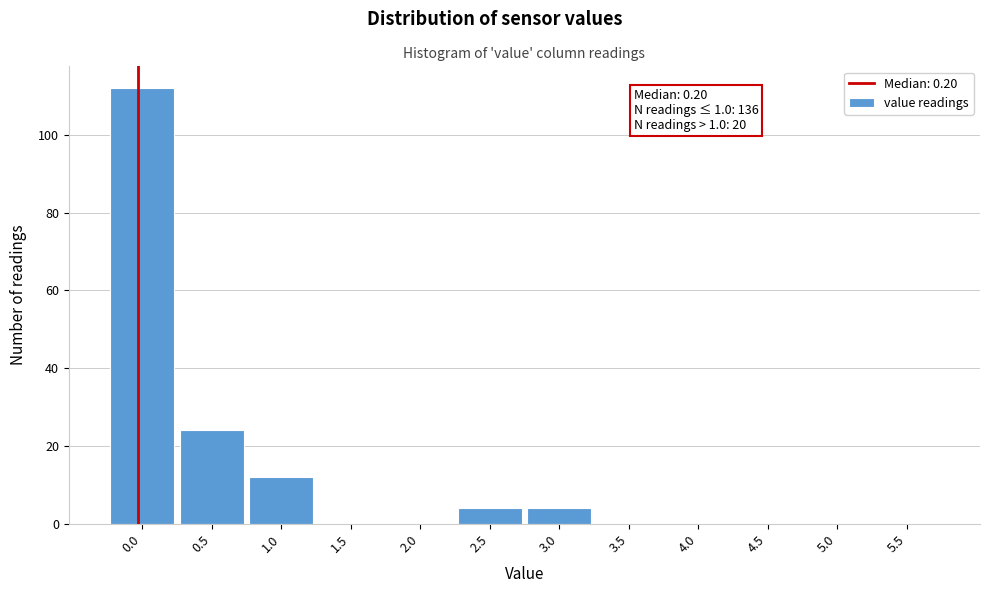

Reading right to left, list all the values displayed in this chart.

5.5=0	5.0=0	4.5=0	4.0=0	3.5=0	3.0=4	2.5=4	2.0=0	1.5=0	1.0=12	0.5=24	0.0=112